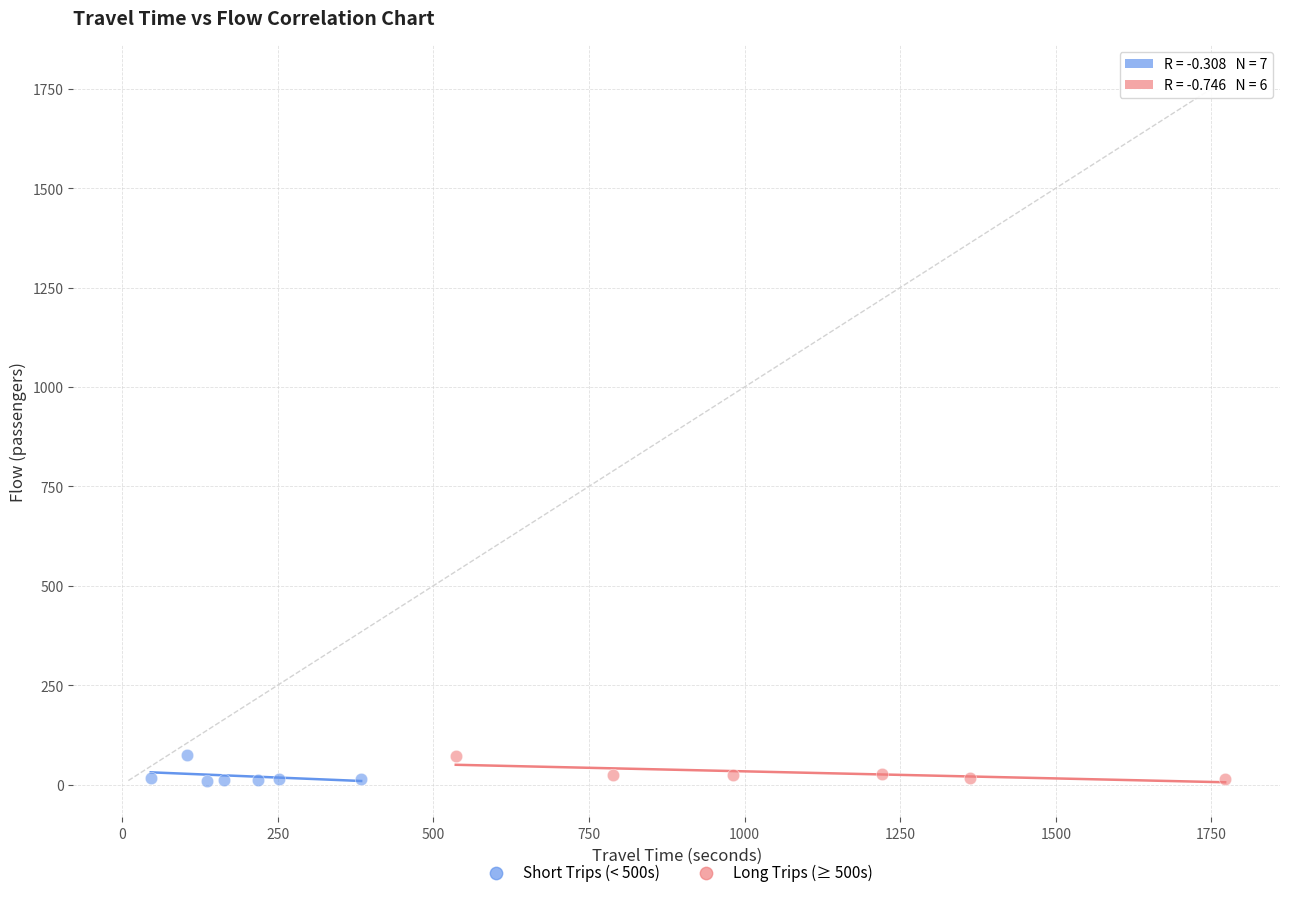

What are all the series names shown in the legend?

Short Trips (< 500s), Long Trips (≥ 500s)